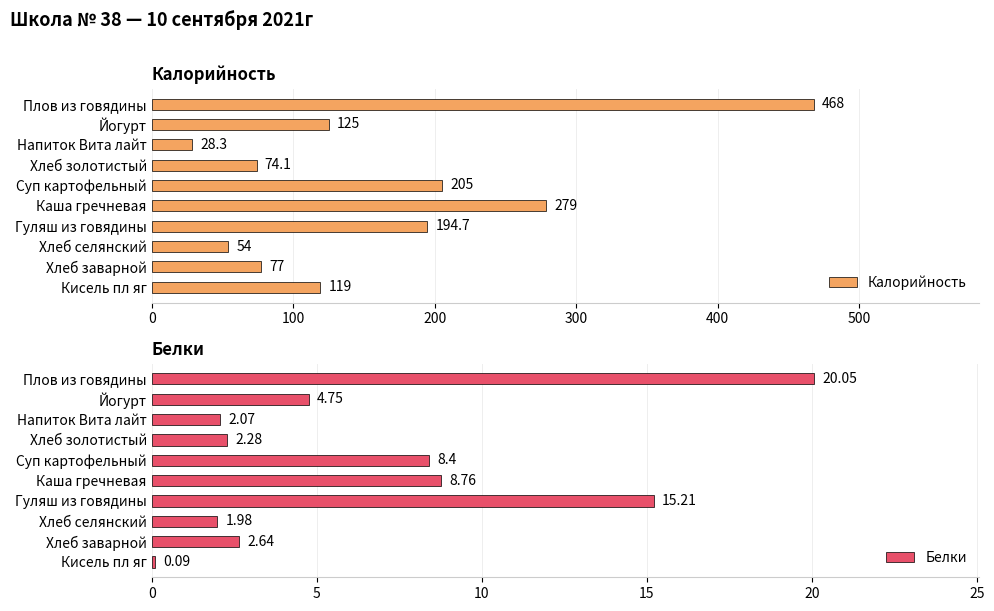

What is the maximum value for Калорийность?

468.0